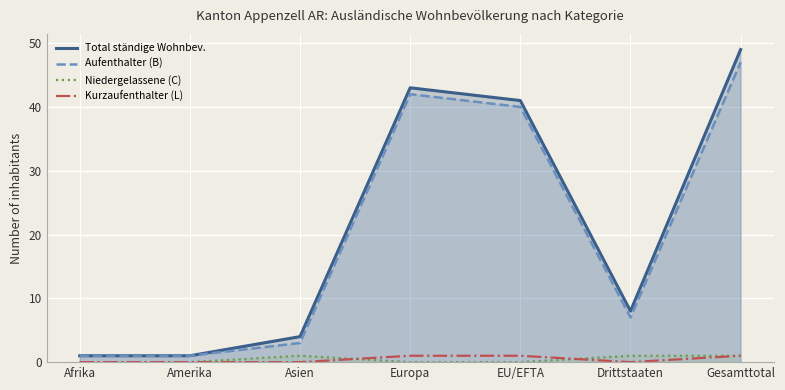

What is the value of the Total ständige Wohnbev. point at the 5th from the left?

41